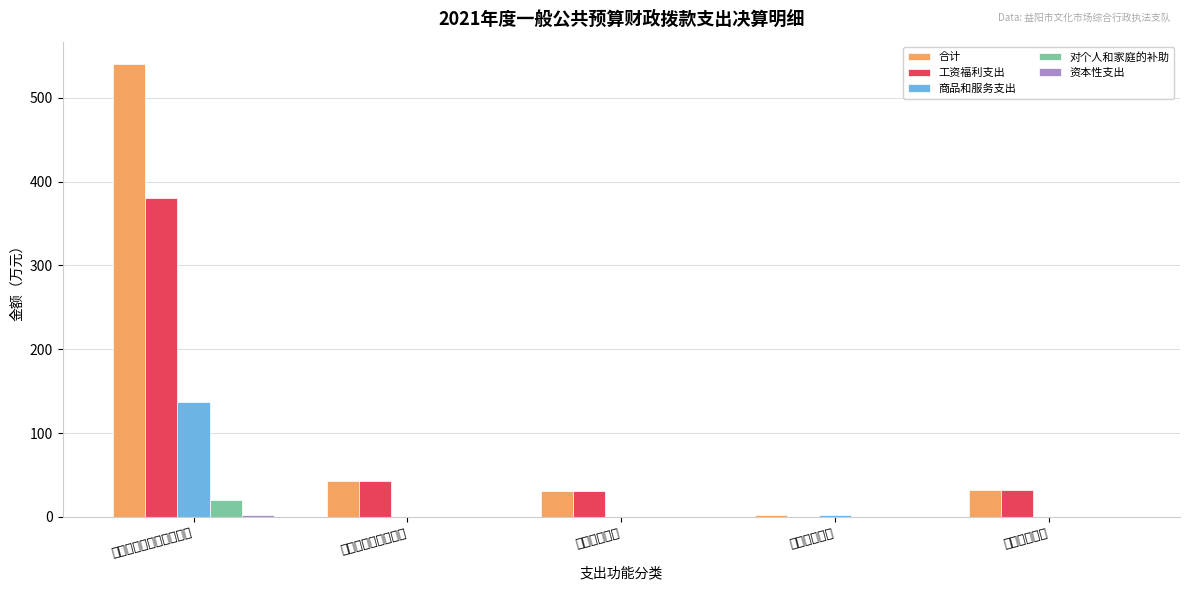

What is the maximum value for 工资福利支出?

380.4